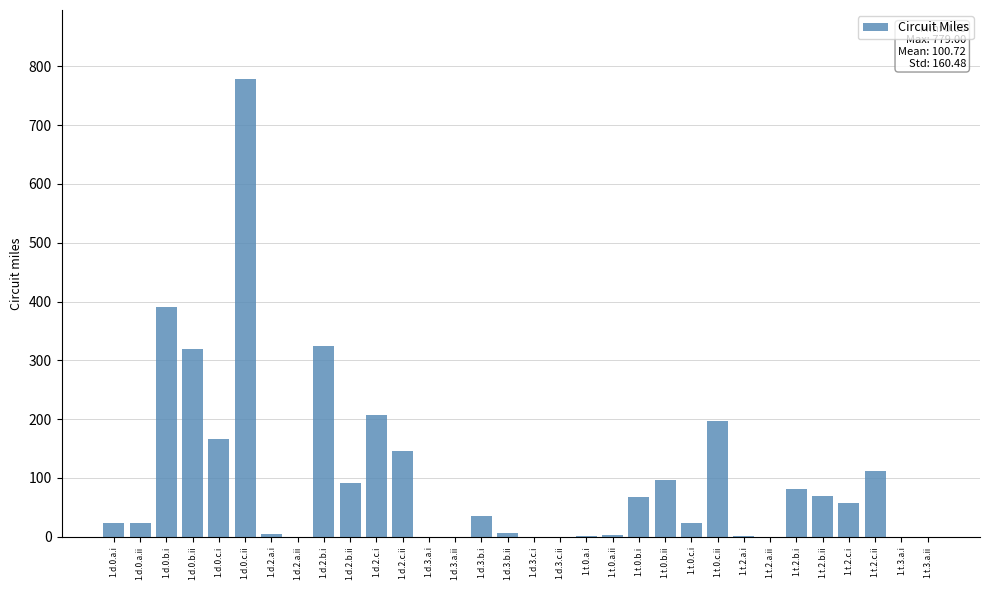

What is the average value?

101